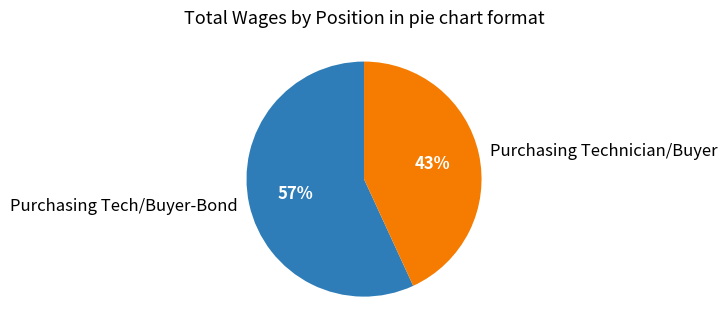

Between Purchasing Technician/Buyer and Purchasing Tech/Buyer-Bond, which is larger?

Purchasing Tech/Buyer-Bond